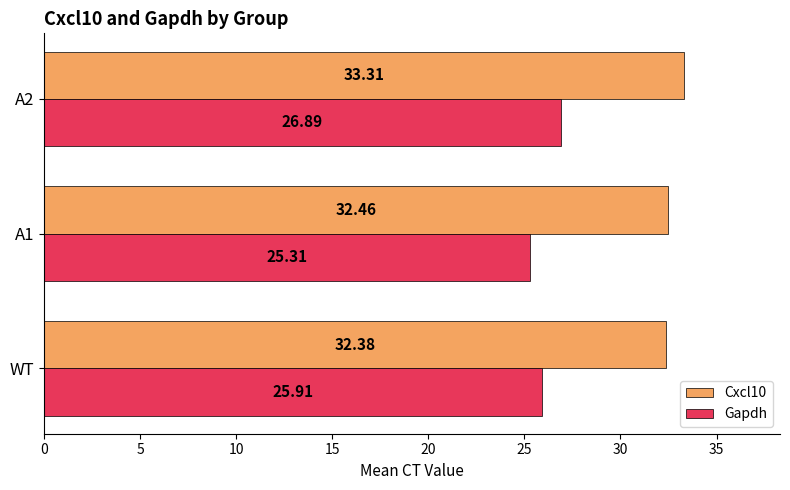

At A1, list the series in order from smallest to largest.

Gapdh, Cxcl10